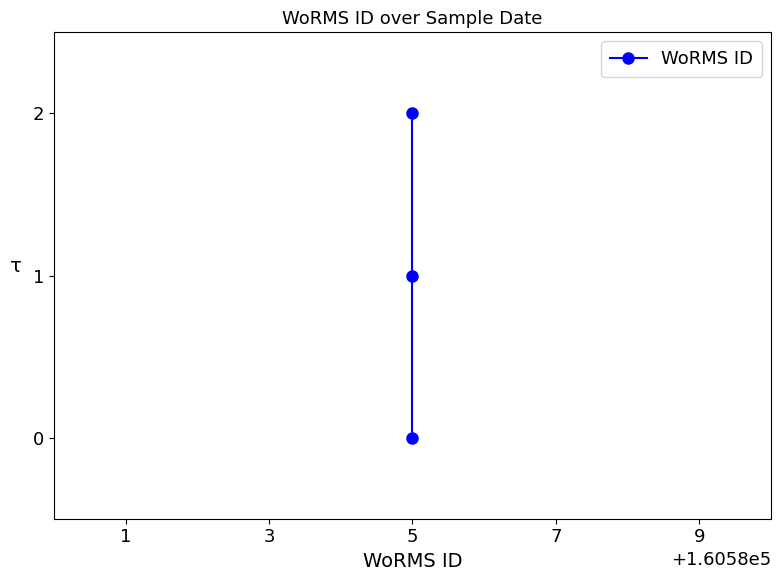

Is this an area chart (filled region under the line)?

No